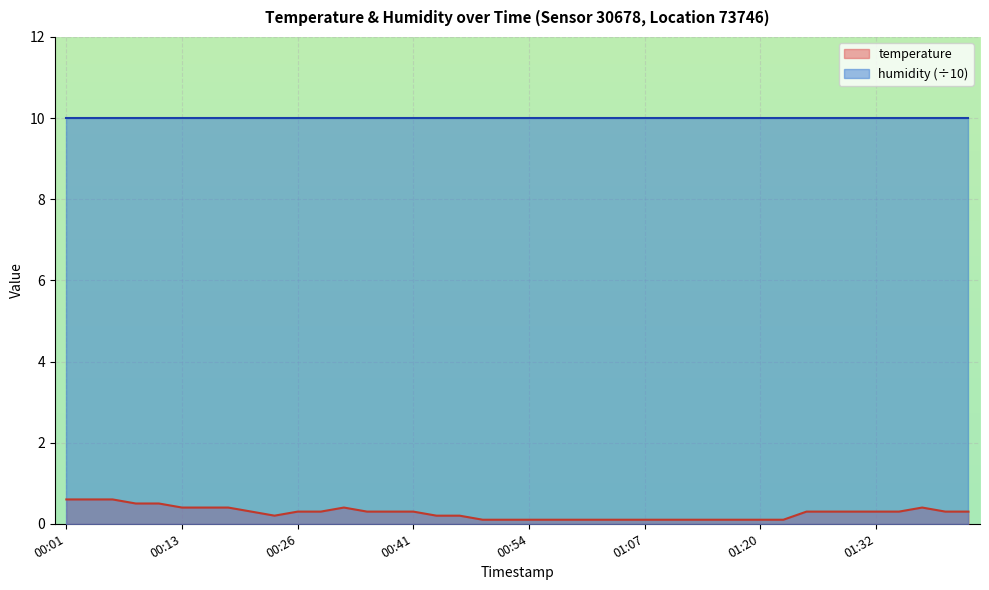

What is the greatest value displayed?

10.0